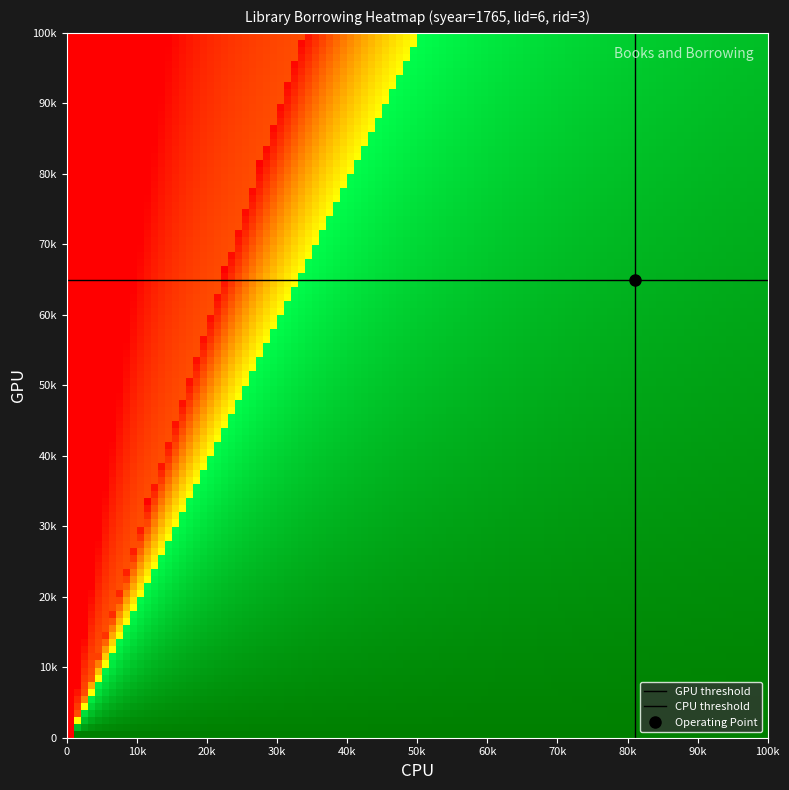

The CPU threshold series shows 1 at 0. True or false?

False